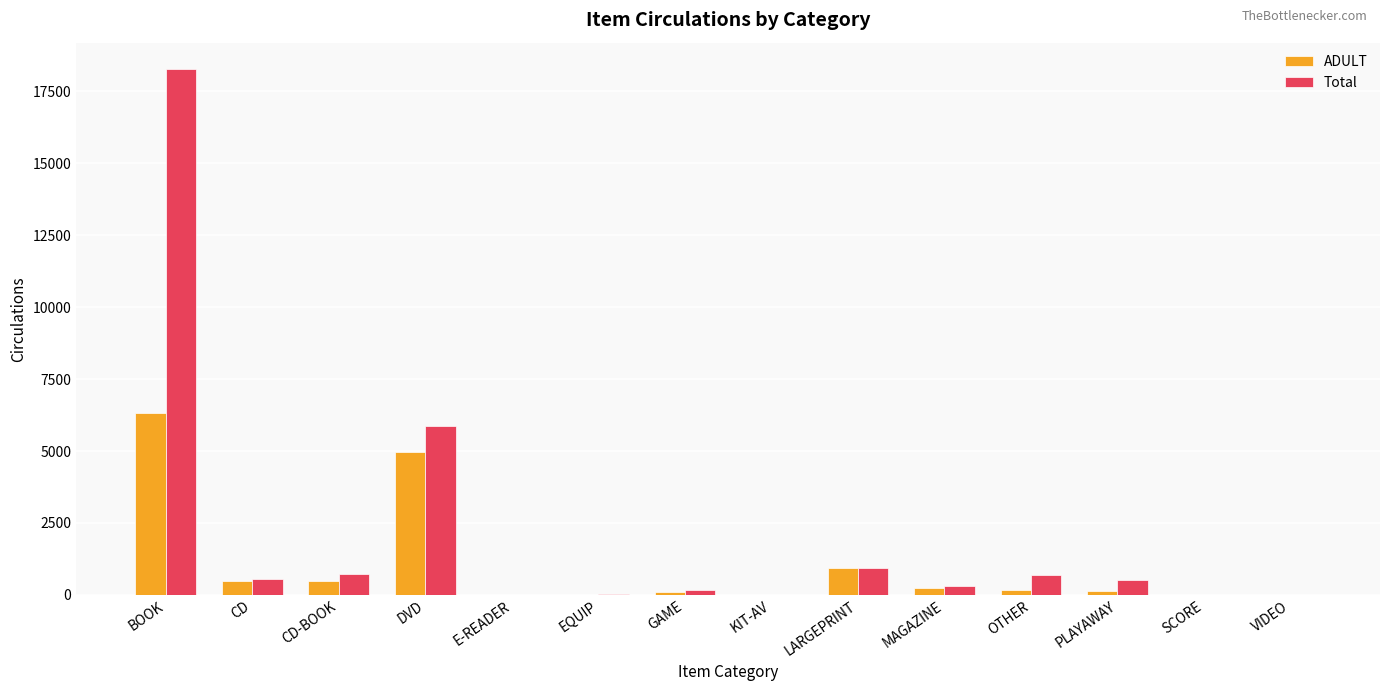

The value of ADULT at DVD is 4956. True or false?

True